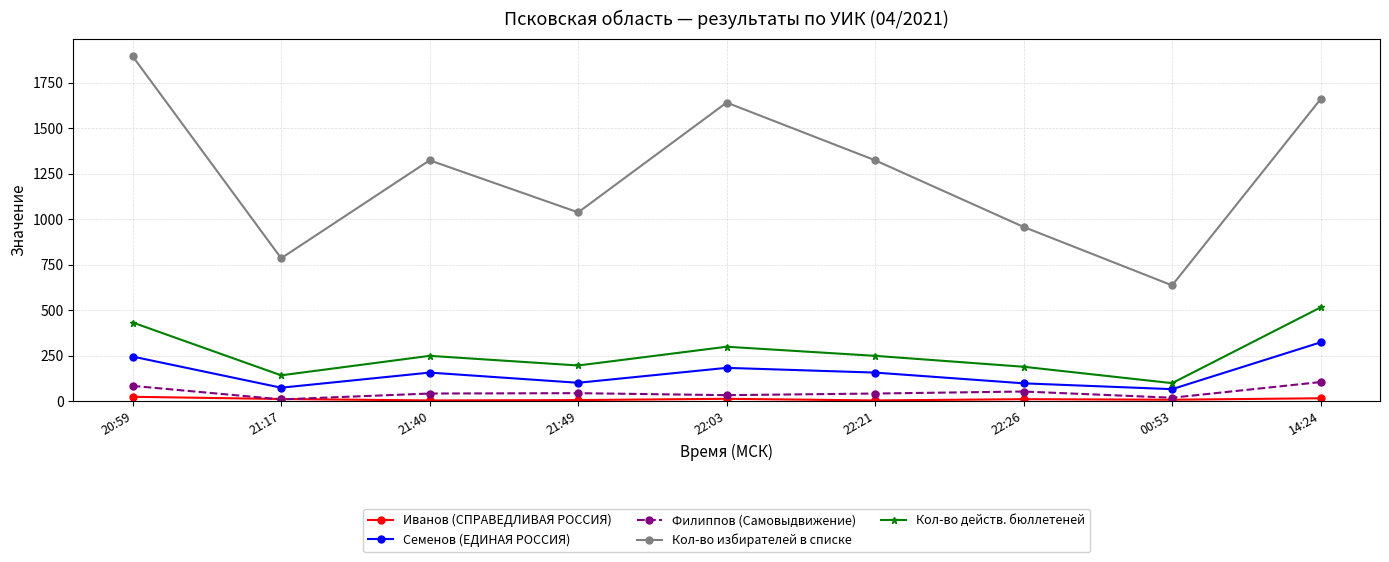

What is the greatest value displayed?

1894